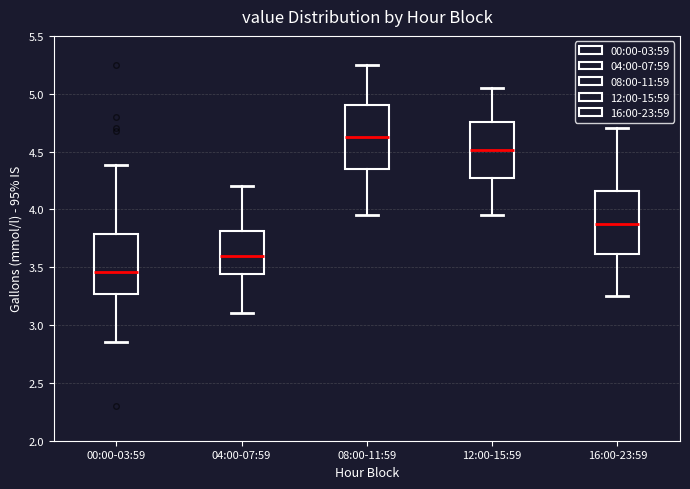

Which box's median line is the lowest?

00:00-03:59